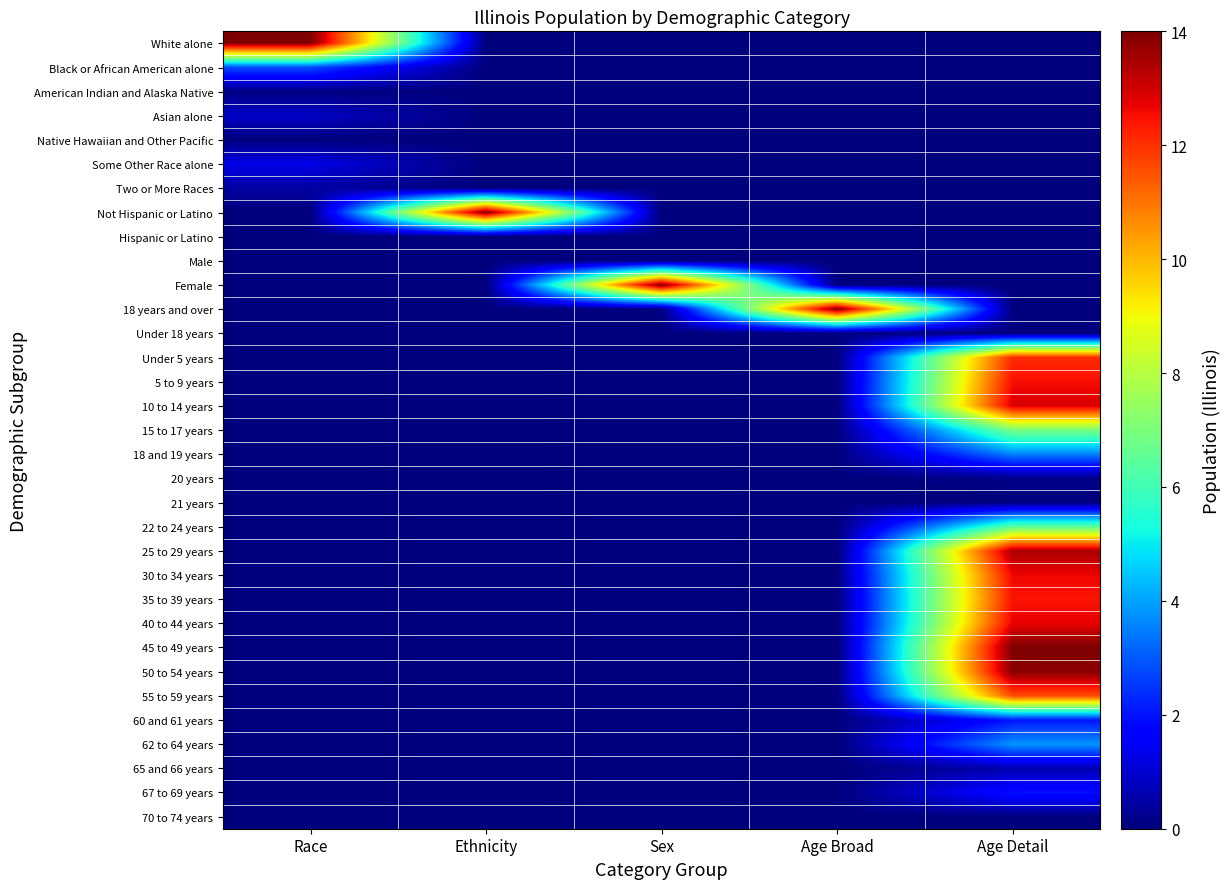

Between Sex and Ethnicity, which is larger?

Sex